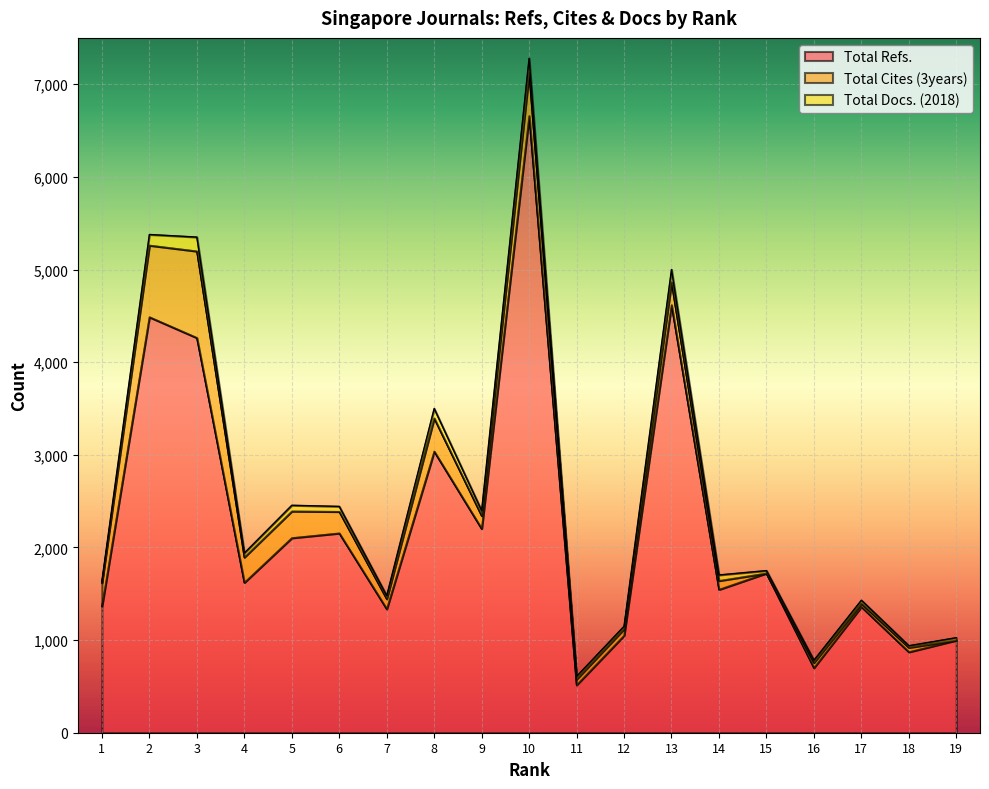

How many values in the Total Refs. series exceed 1621?

9